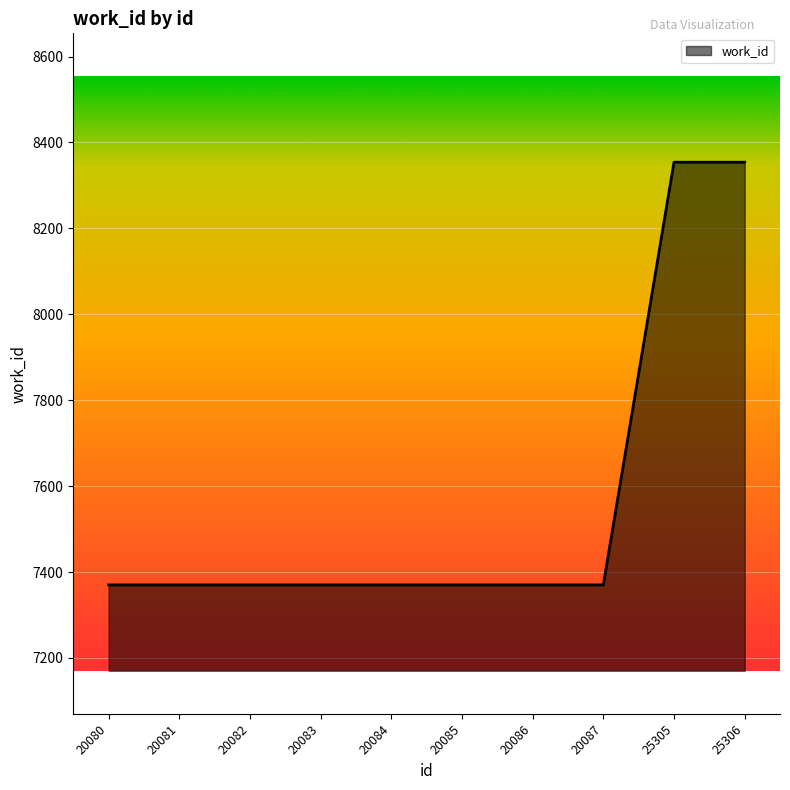

What is the difference between the maximum and second lowest values?

984